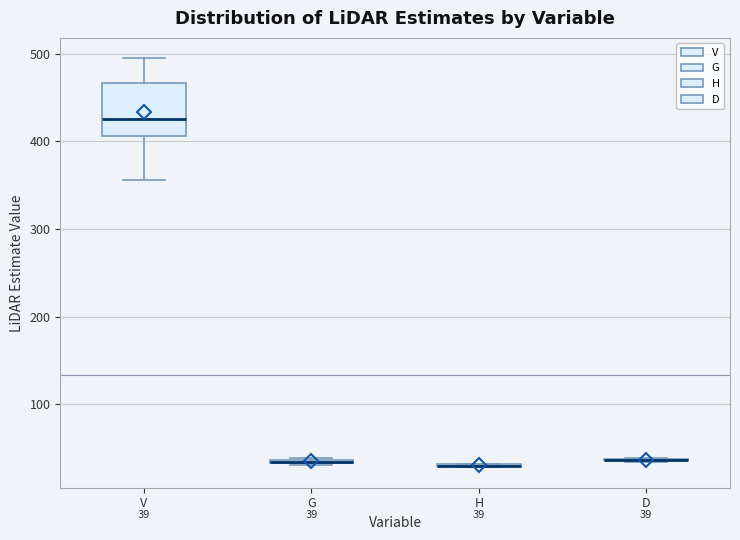

Comparing the boxes themselves (not the whiskers), which one is the tallest?

V